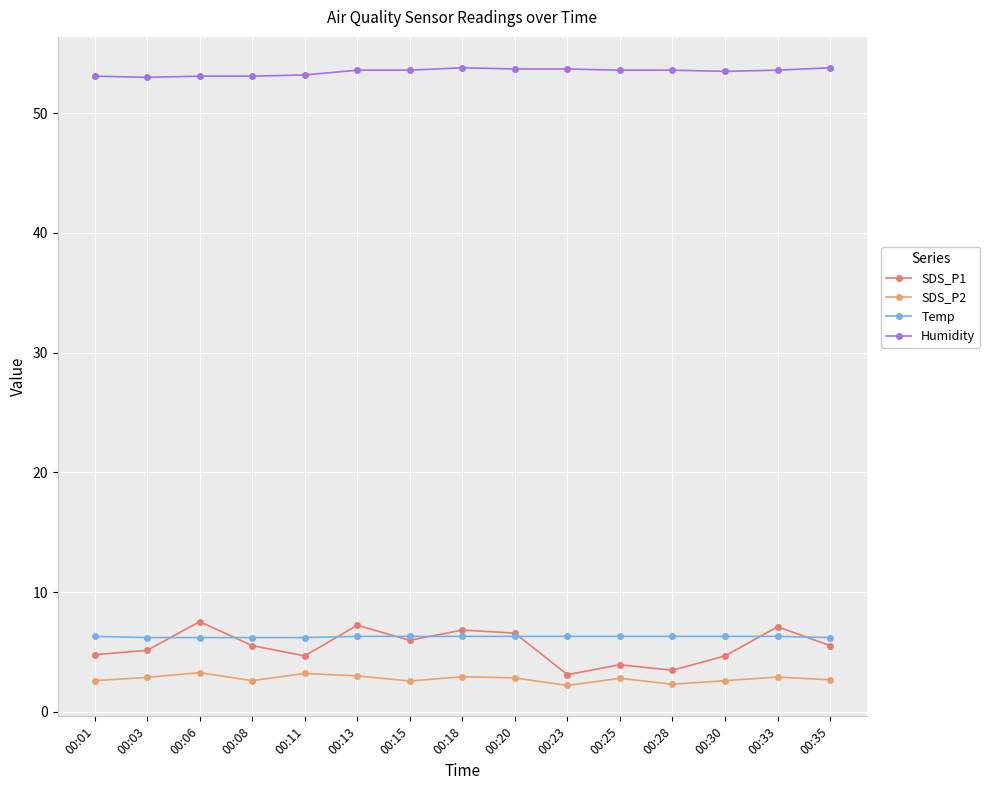

True or false: SDS_P1 has more than 0 interior local peaks.

True